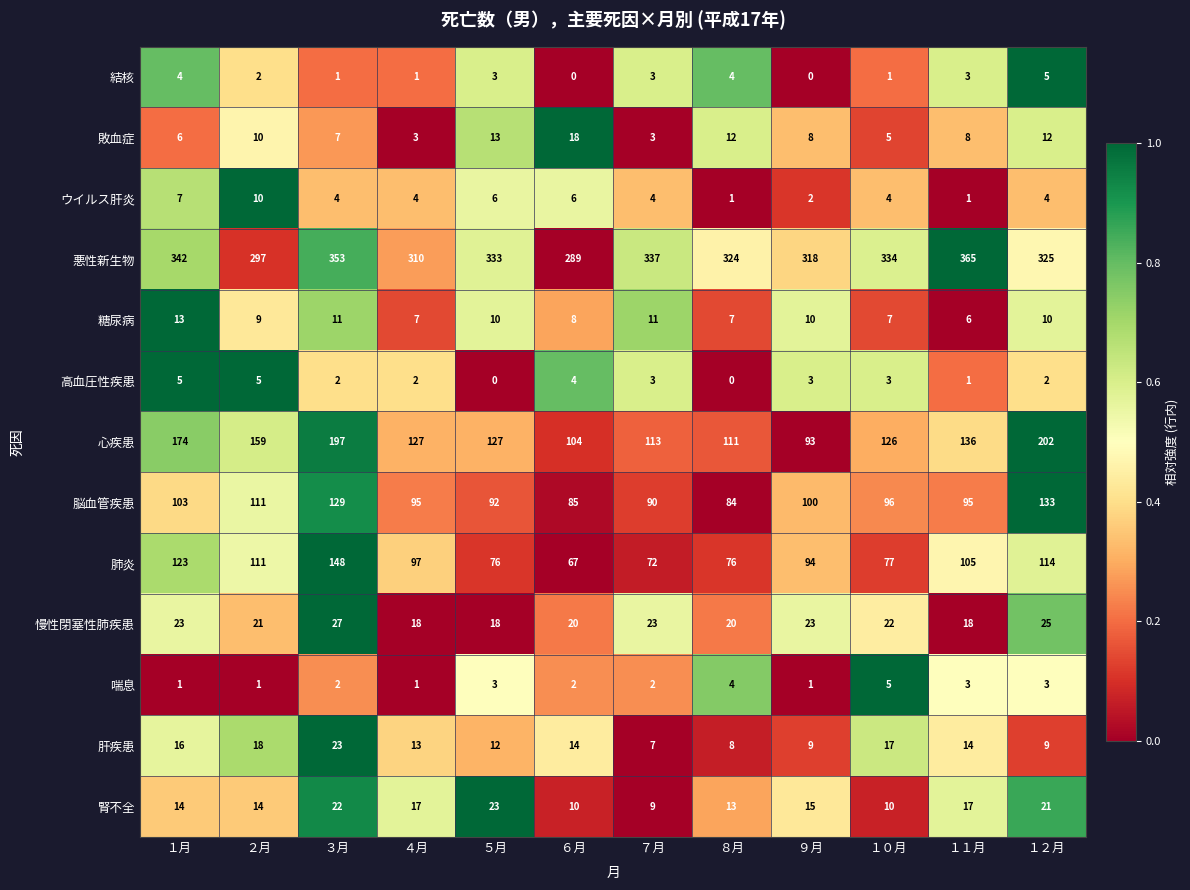

What is the sum of the 肺炎 values at ４月 and ２月?

208